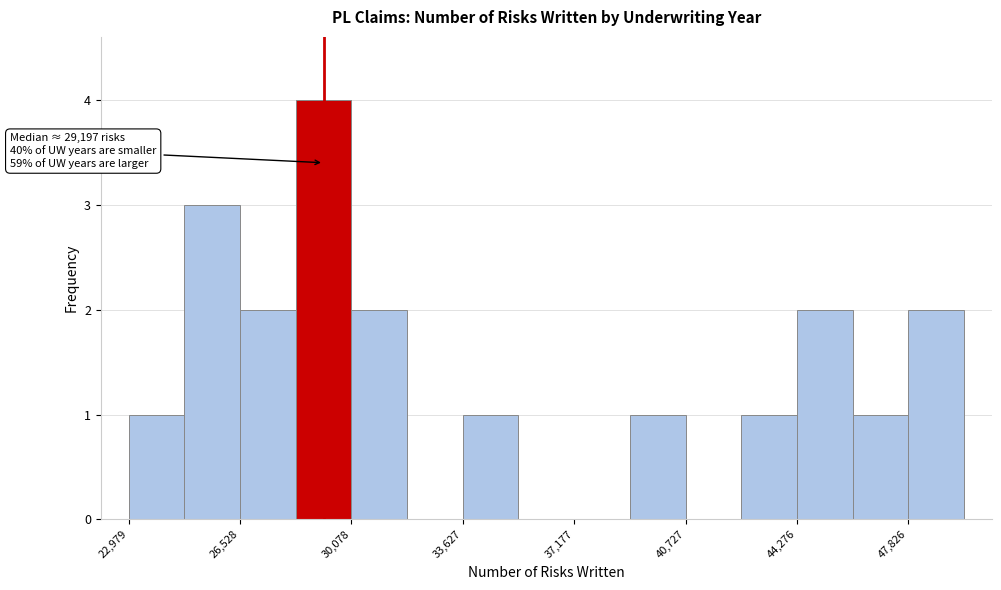

Around what value on the x-axis is the tallest bar? Give the approximate position of its centre, as read against the axis.

29000